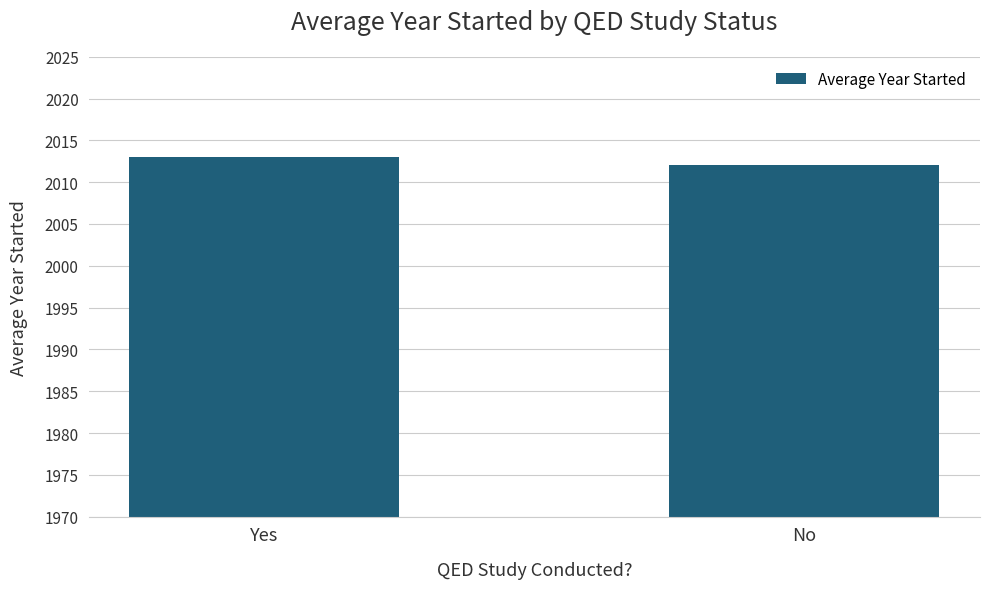

The chart shows a value of 2013.1 at Yes. True or false?

True